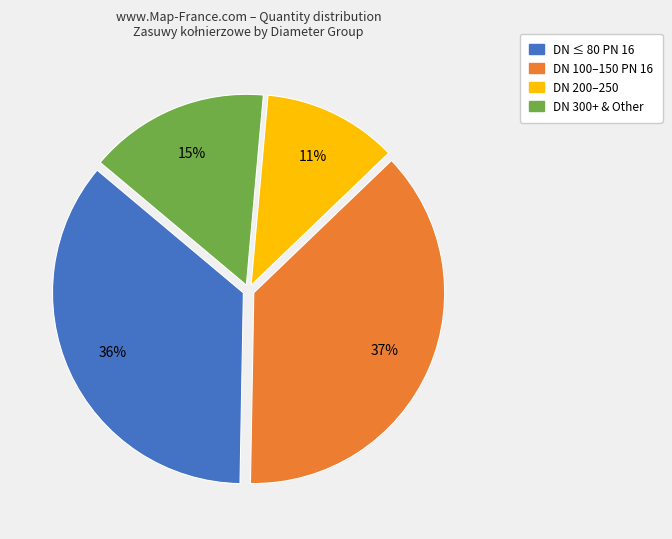

Is there a majority slice in this chart?

No